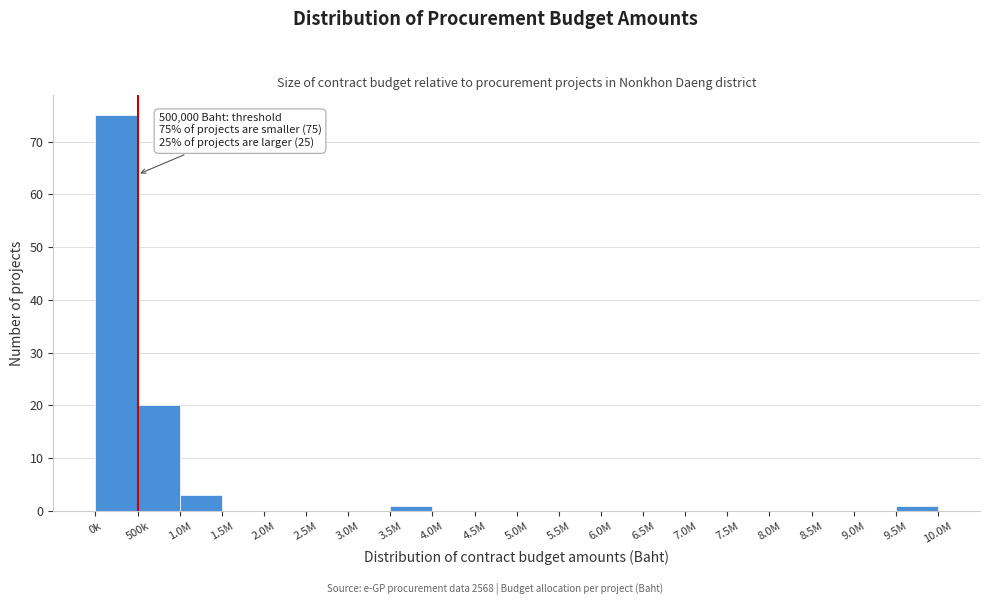

Reading left to right, list all the values displayed in this chart.

0k=75	500k=20	1.0M=3	1.5M=0	2.0M=0	2.5M=0	3.0M=0	3.5M=1	4.0M=0	4.5M=0	5.0M=0	5.5M=0	6.0M=0	6.5M=0	7.0M=0	7.5M=0	8.0M=0	8.5M=0	9.0M=0	9.5M=1